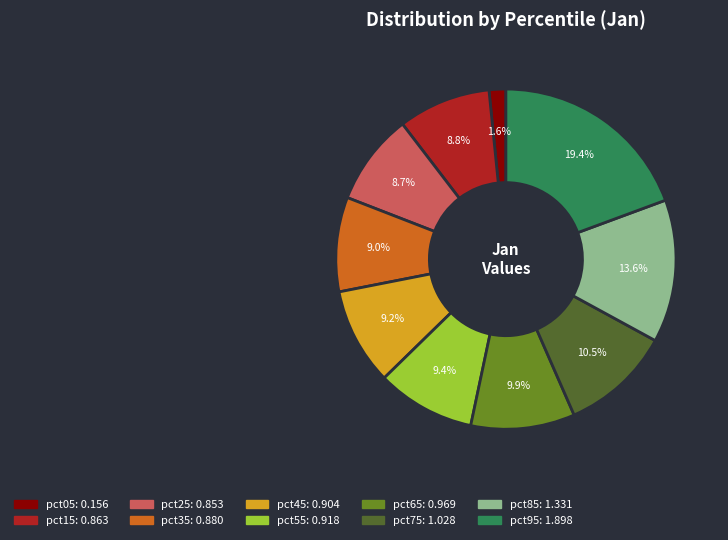

Is it true that pct75 is 24% of the pie?

False